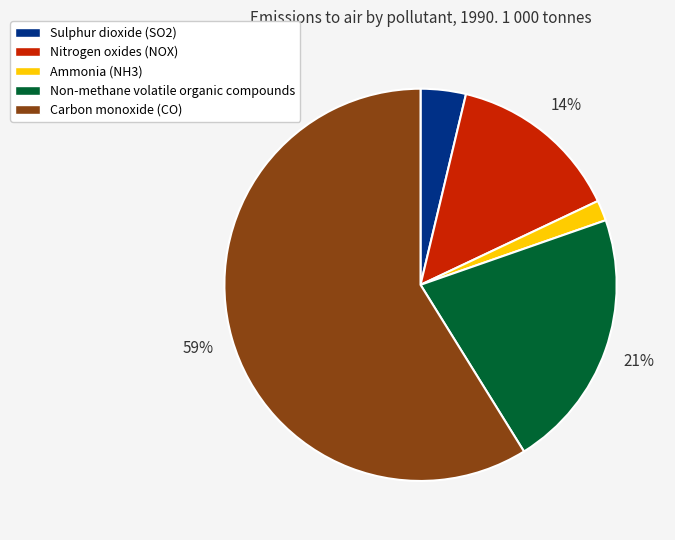

What percentage is the Sulphur dioxide (SO2) slice, to the nearest percent?

4%